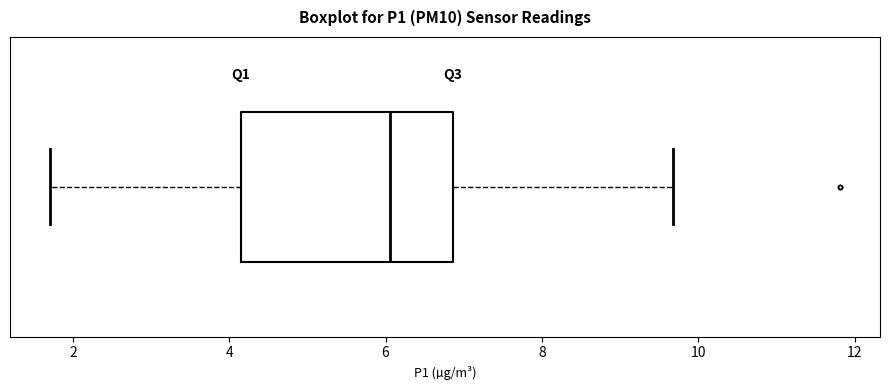

Transcribe this box plot: give where the median line is, the range the box spans, and where the two whiskers end, as read against the x-axis. The values are not printed on the chart, so give them approximately, as read against the axis.

median 6.0, box 4.2 to 6.8, whiskers 1.8 to 9.6